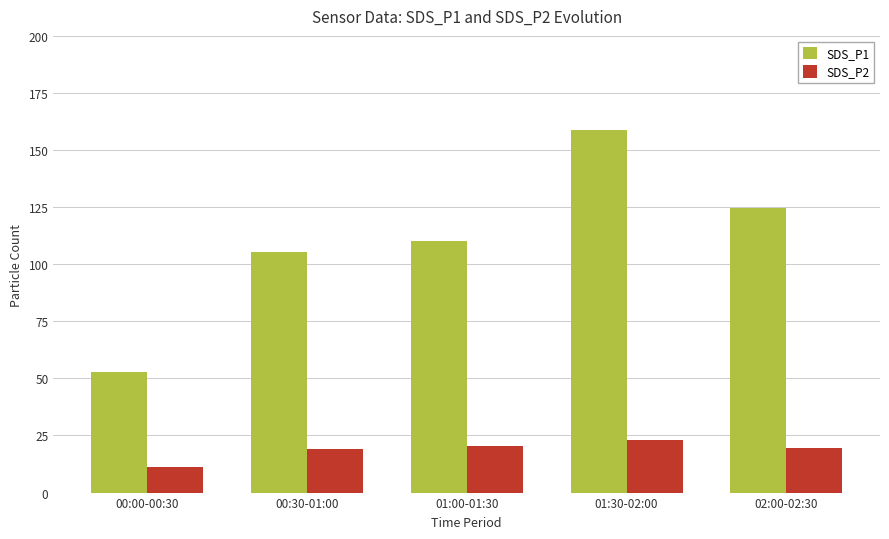

Rank the series at 02:00-02:30 from highest to lowest value.

SDS_P1, SDS_P2